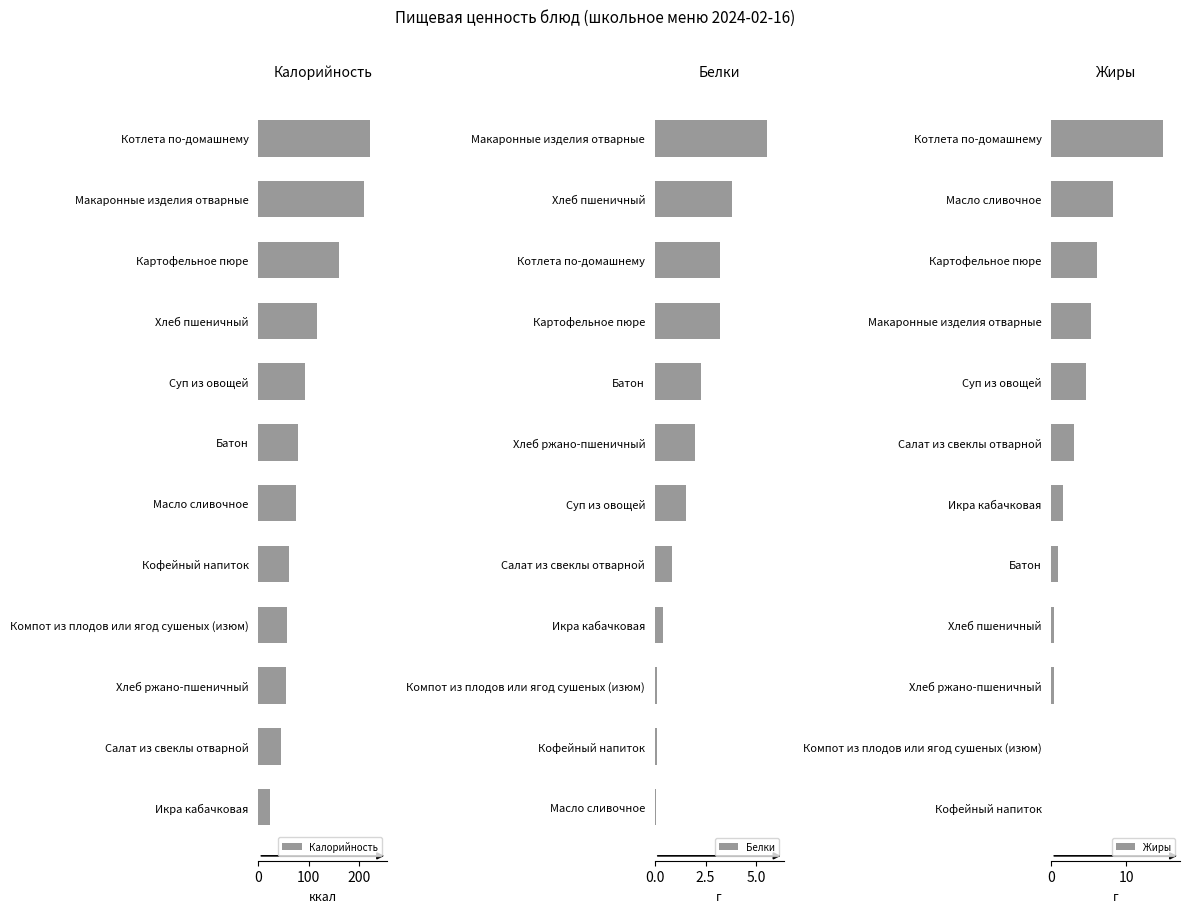

What is the value of the Жиры bar at the 7th from the left?

3.1